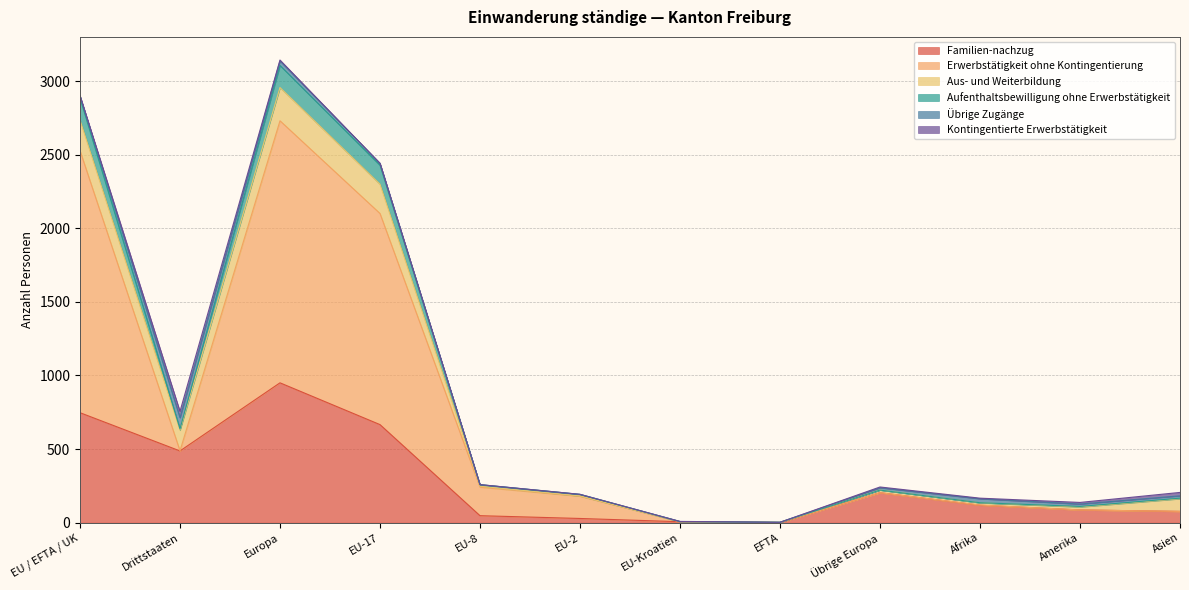

Count the number of categories in the chart.

12